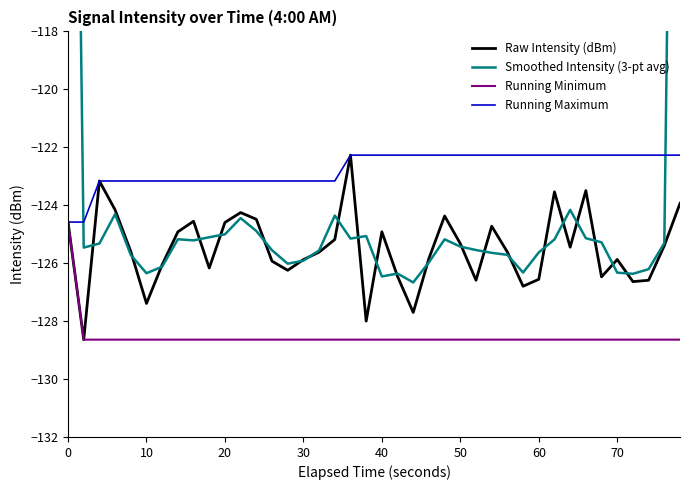

How many lines are shown in the chart?

4